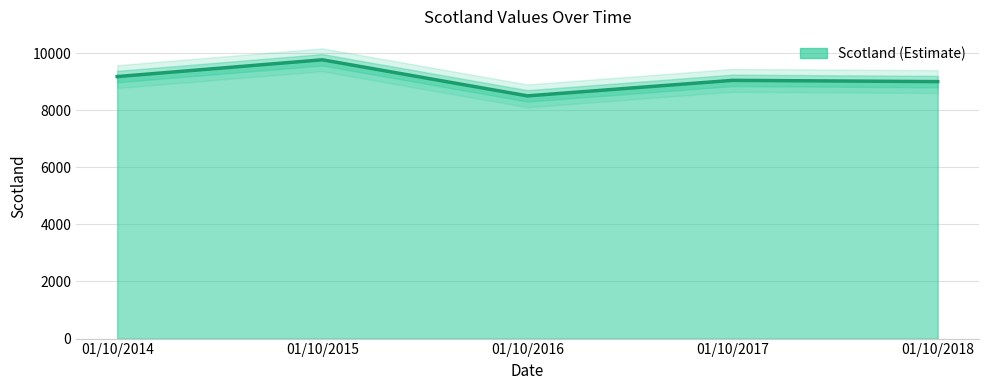

At which label does the data first exceed 9047?

01/10/2014